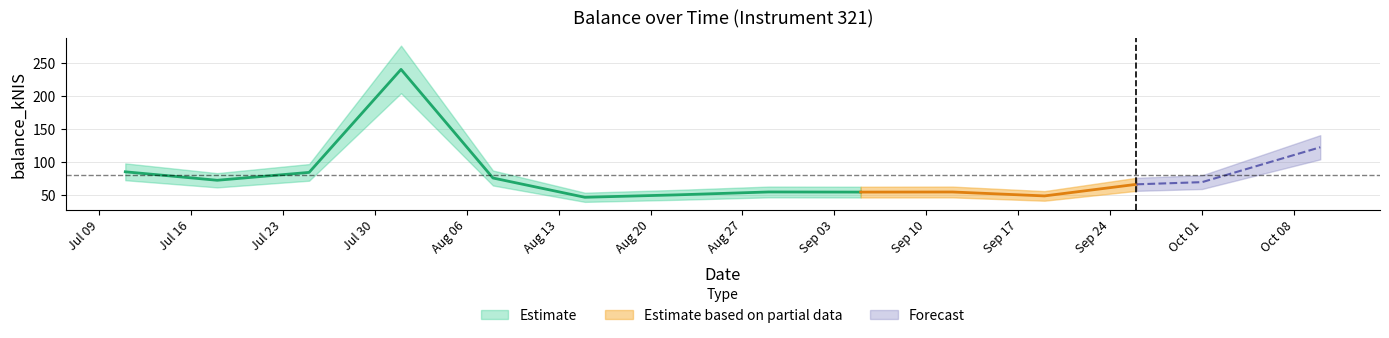

Where is the first local maximum?

2024-08-01